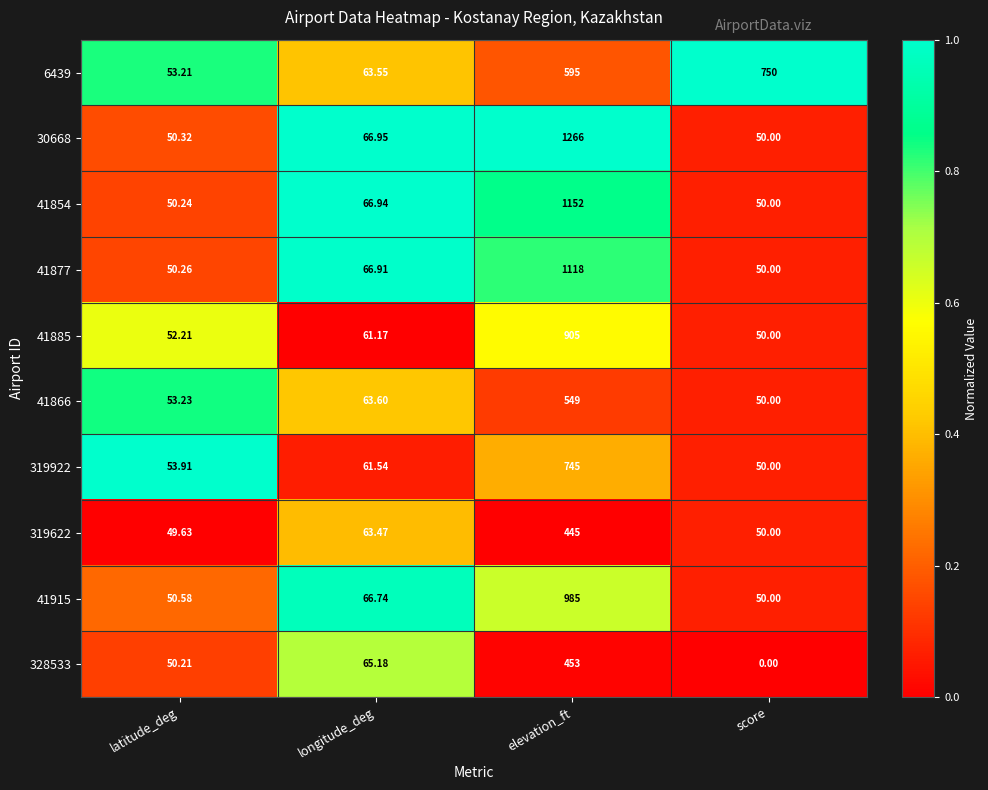

At which label does 30668 first exceed 66?

longitude_deg